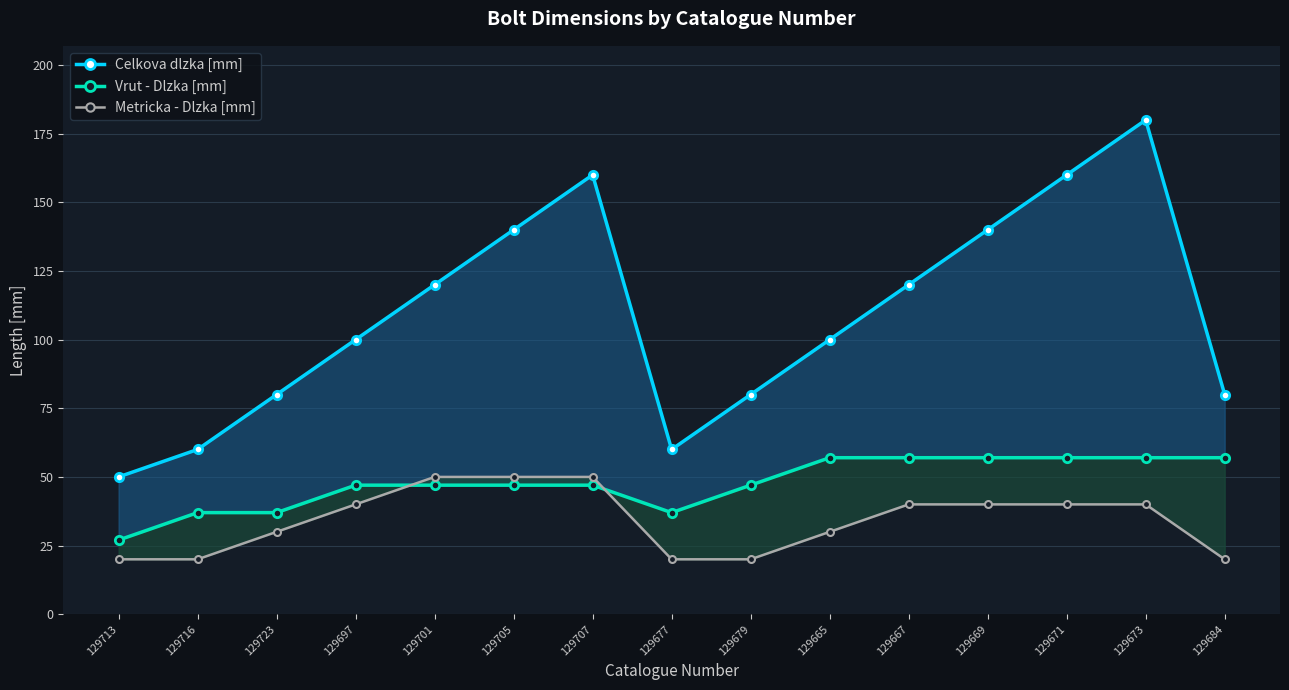

How many series are shown in this chart?

3